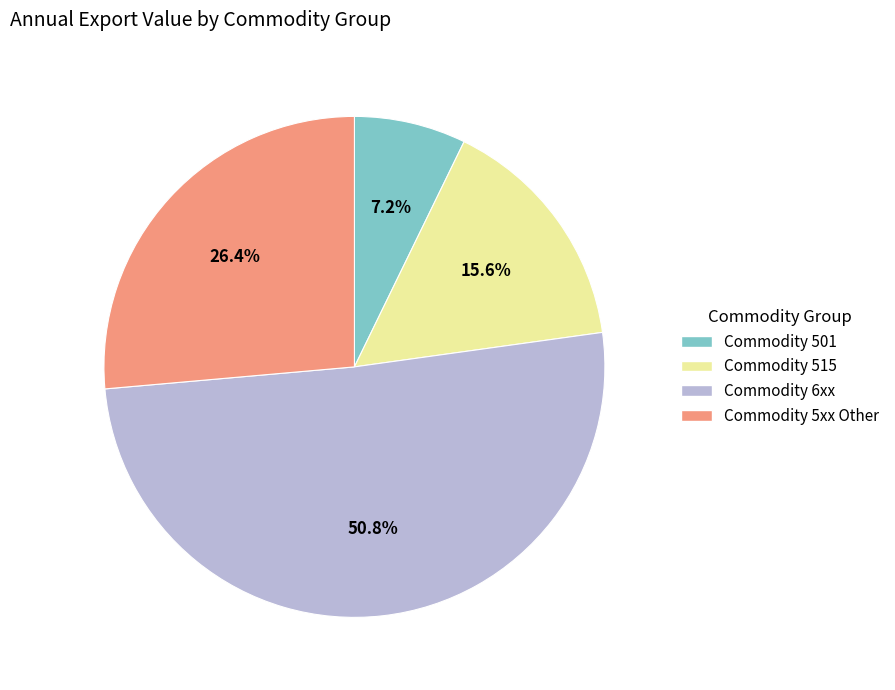

Does any single category account for the majority?

Yes